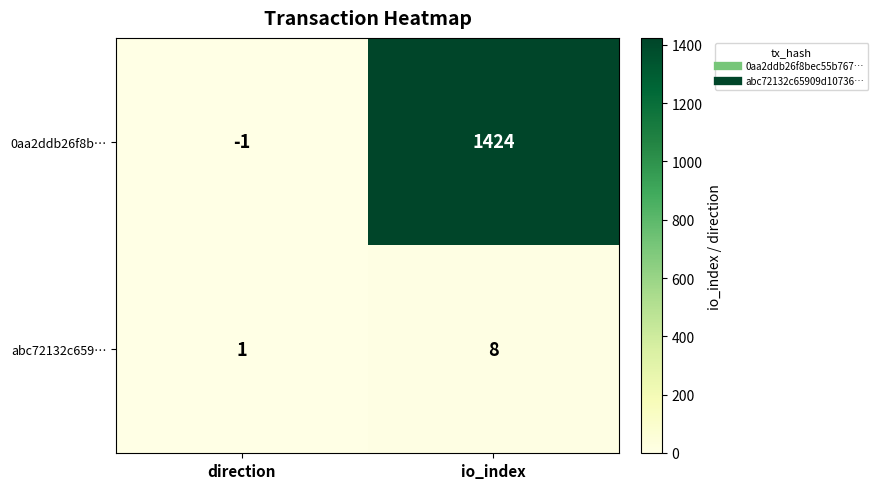

Is it true that abc72132c659… equals 14 at io_index?

False